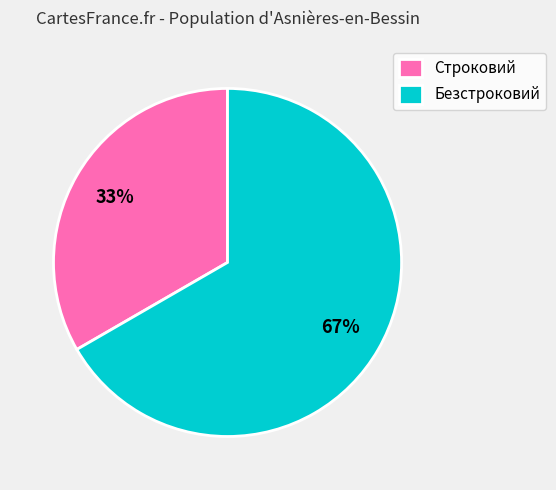

Rank the categories by value from highest to lowest.

Безстроковий, Строковий